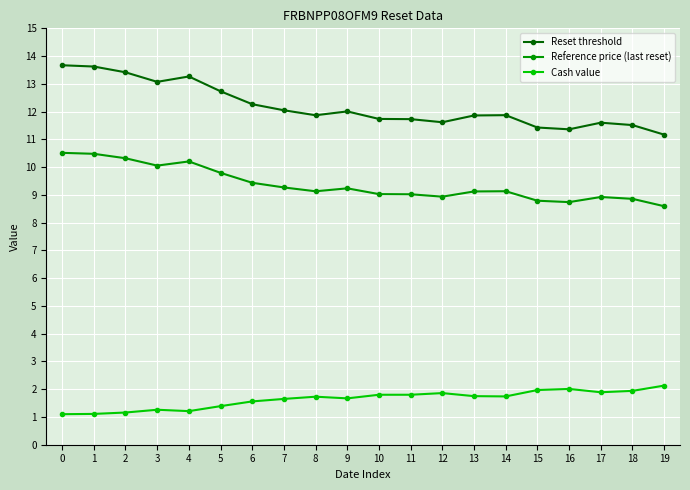

How many lines are shown in the chart?

3